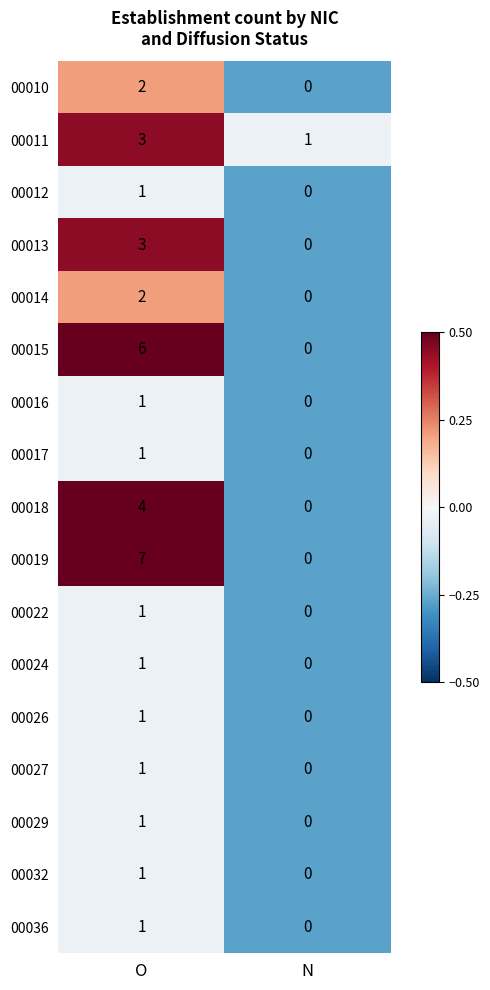

At which label does 00024 reach its peak?

O